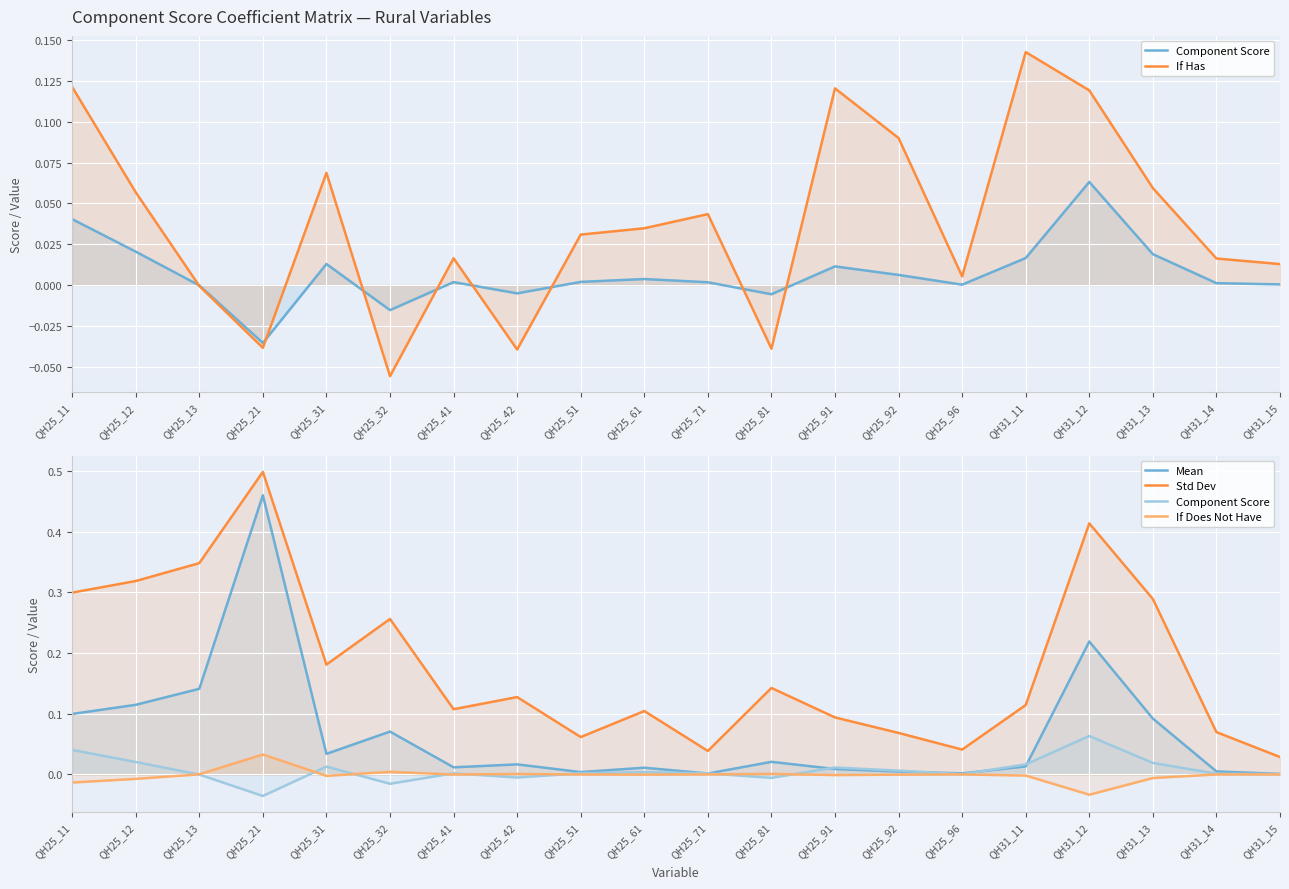

Which category has the lowest value in the If Does Not Have series?

QH31_12